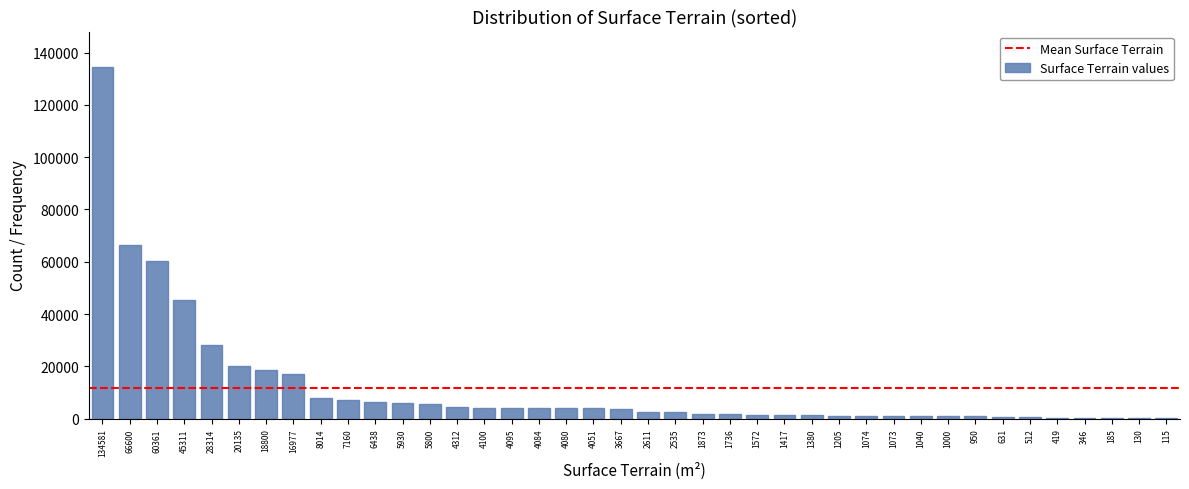

True or false: the data shows 7677 at 18800.

False